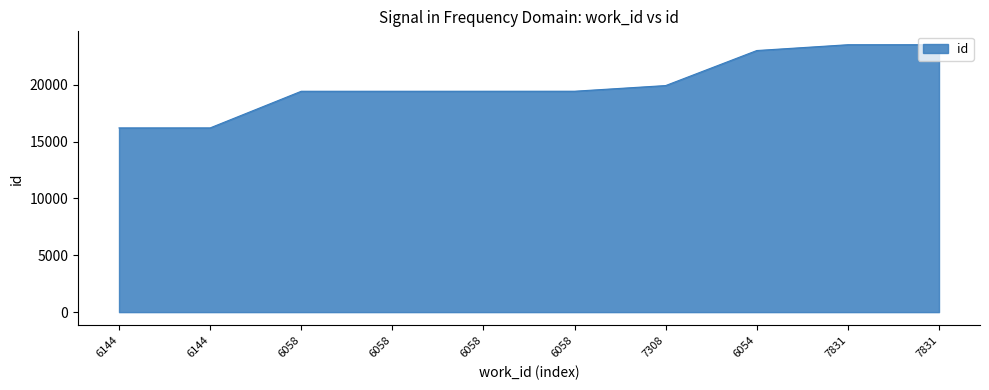

Which has a higher value, 6058 or 7831?

7831